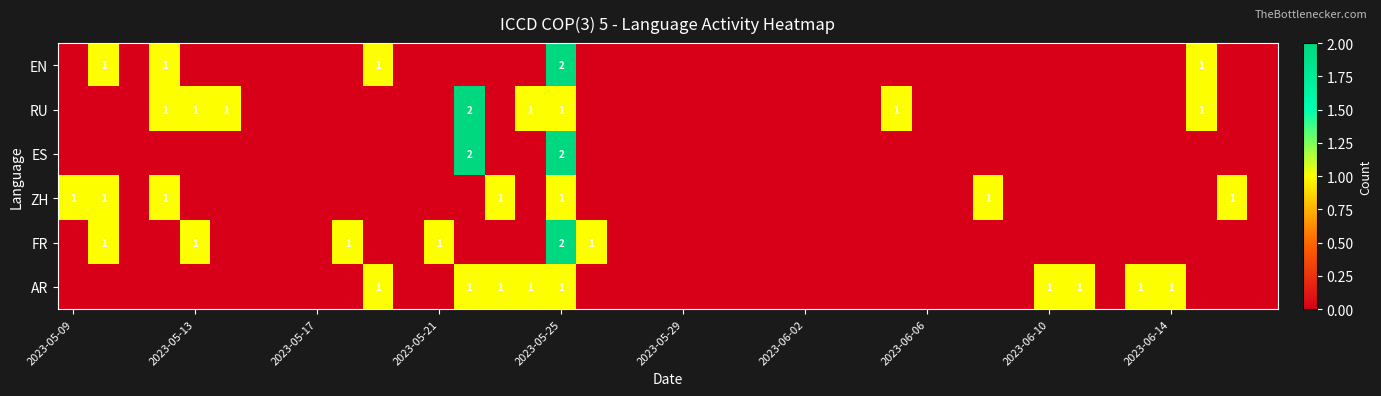

Where is ES nearest to the value 1?

2023-05-09